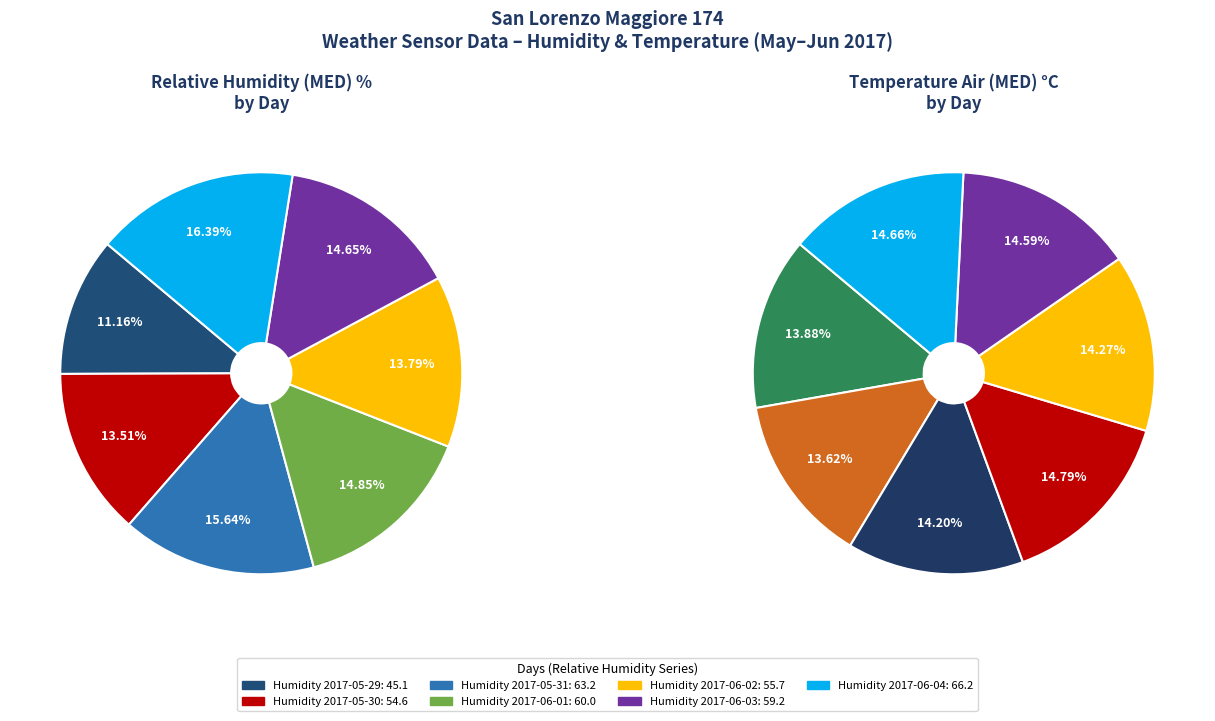

Is 2017-06-04 the majority of the pie?

No